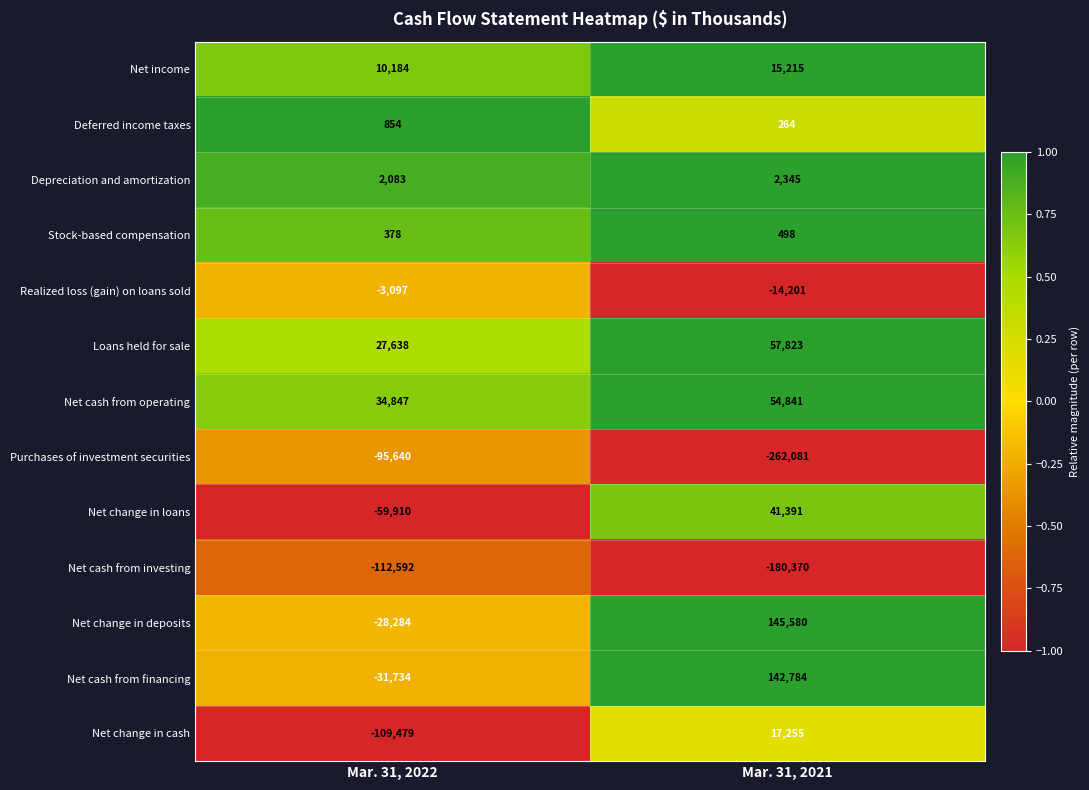

What value does the Net change in deposits series have at Mar. 31, 2021, to the nearest 100?

145600